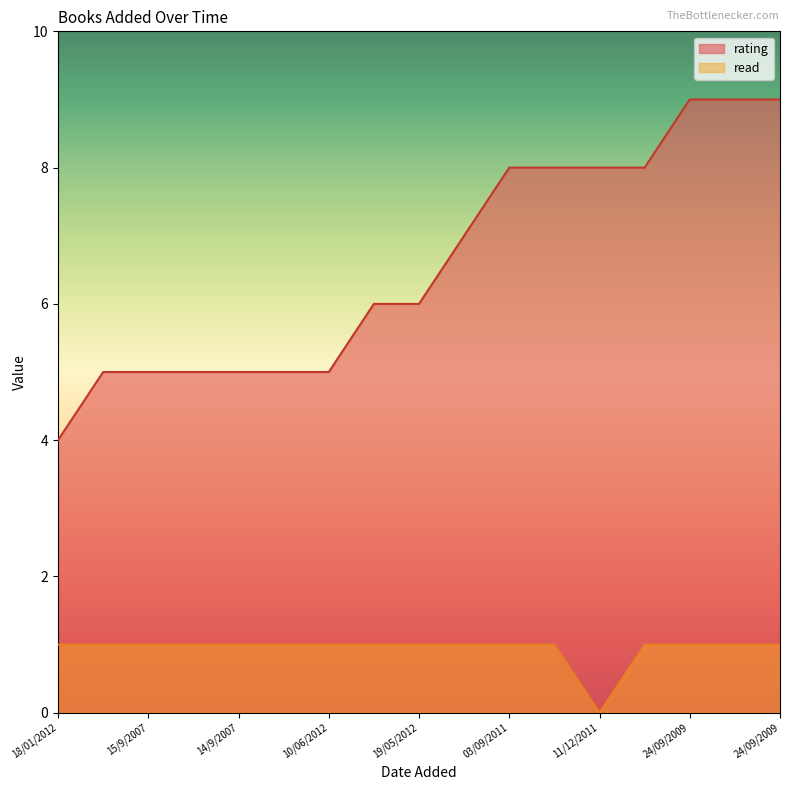

What is the maximum value shown in the chart?

9